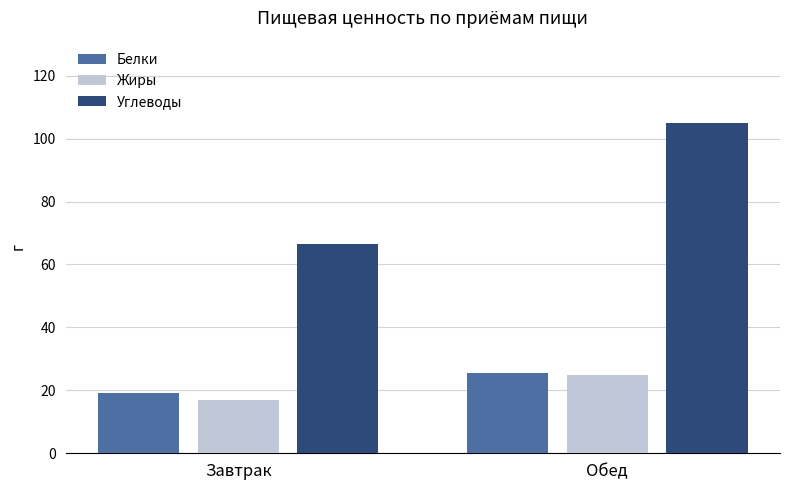

What is the label of the 2nd bar from the left?

Обед